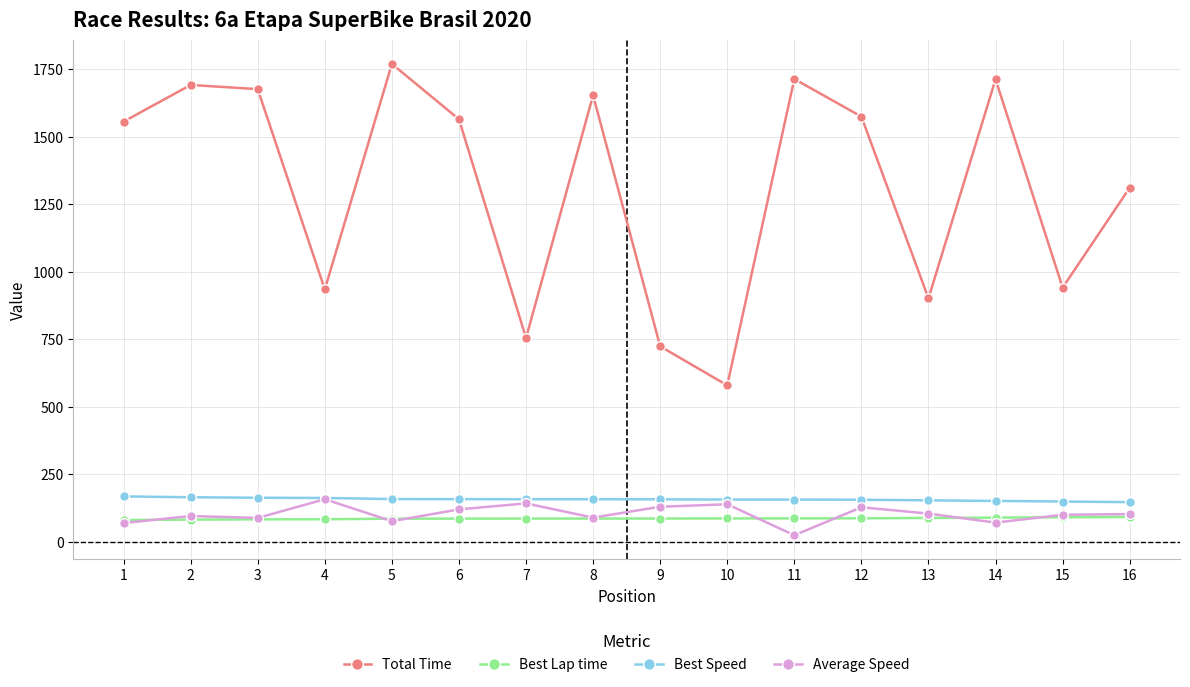

Does the chart have visible grid lines?

Yes